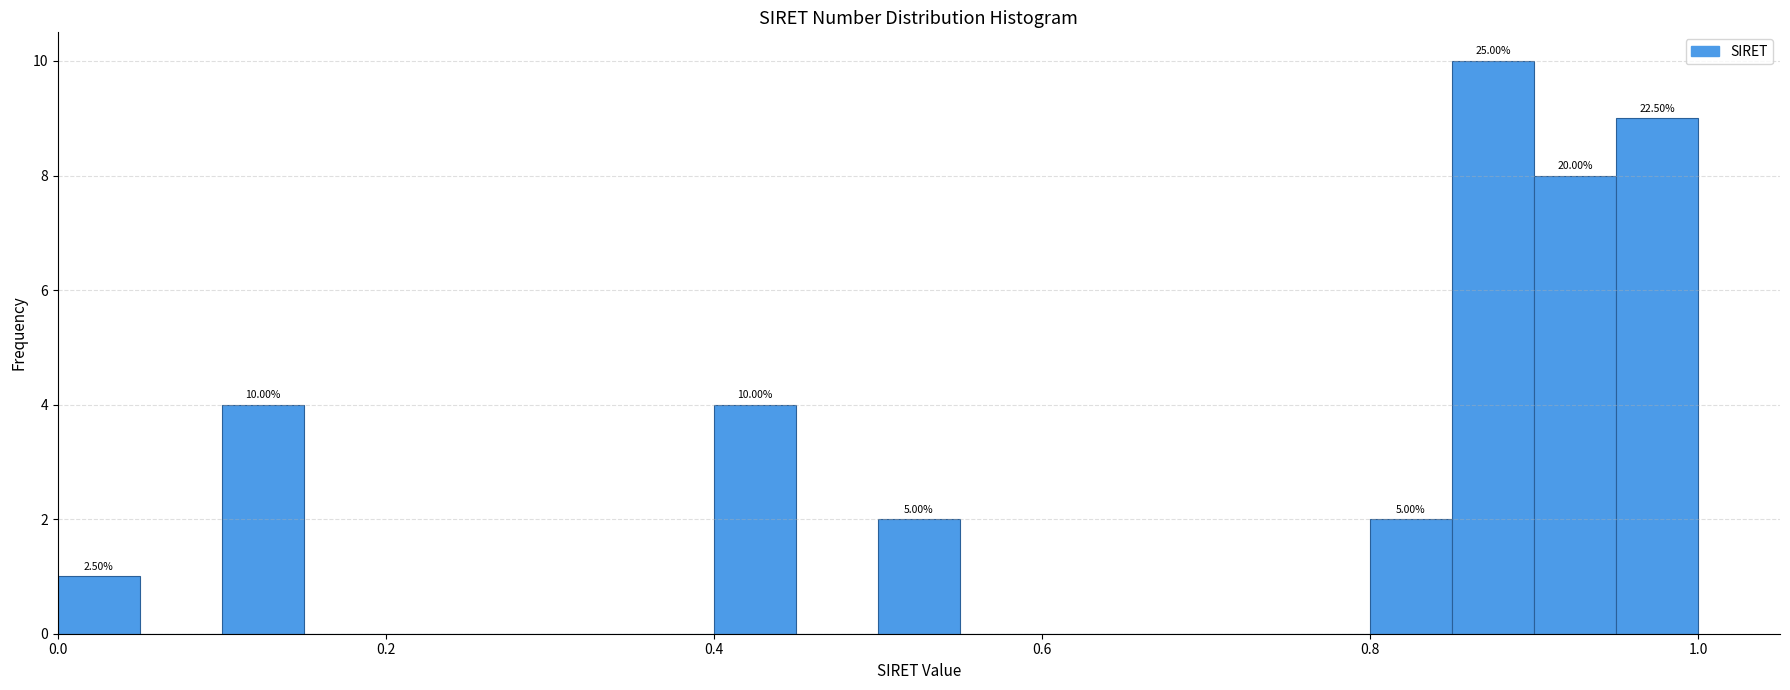

Around what value on the x-axis is the tallest bar? Give the approximate position of its centre, as read against the axis.

0.88